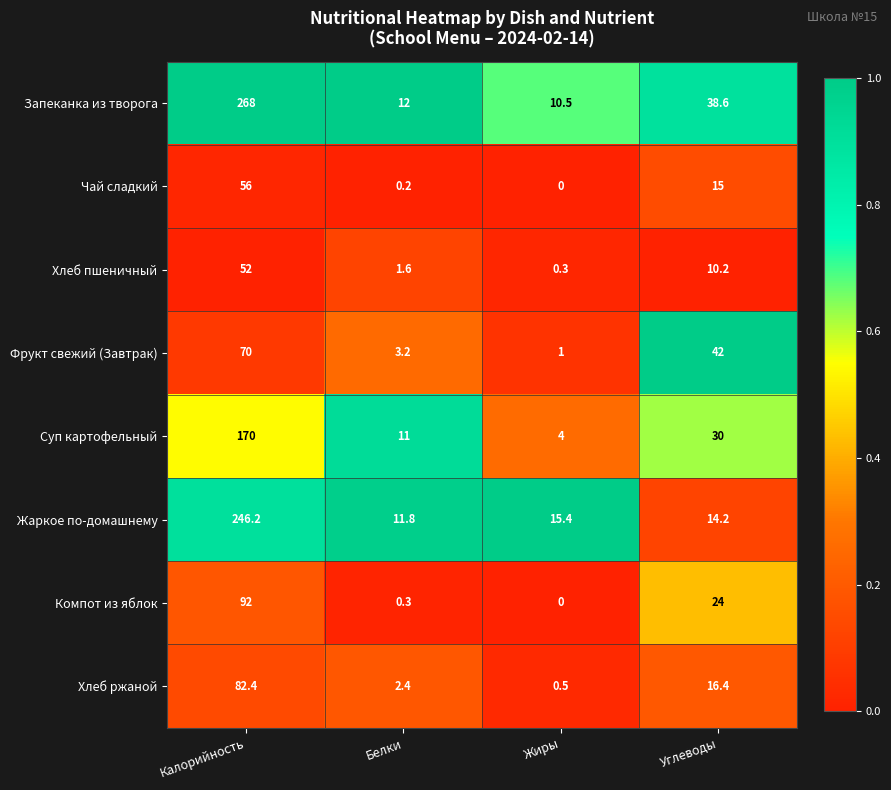

The value of Запеканка из творога at Углеводы is 51.4. True or false?

False